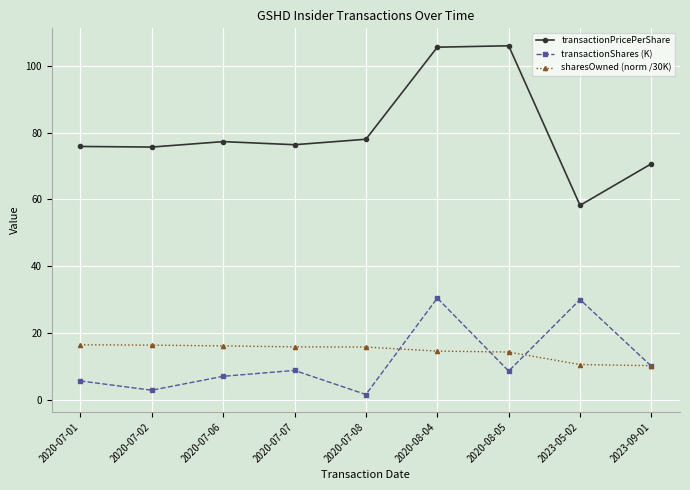

What position from the right is 2020-07-07?

6